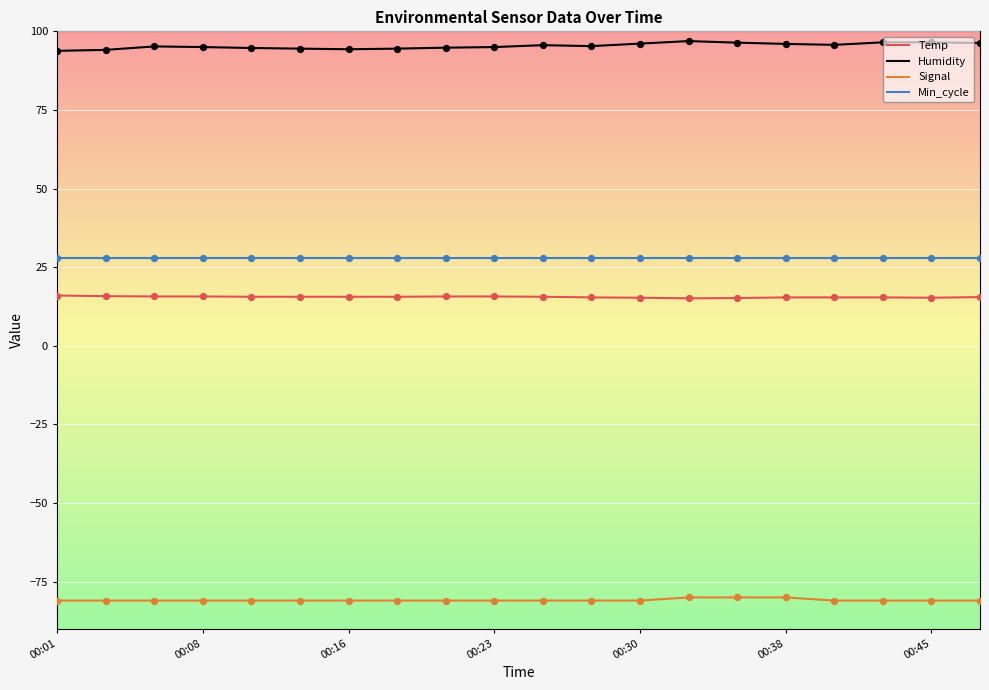

Which series has the largest range (max minus min)?

Humidity